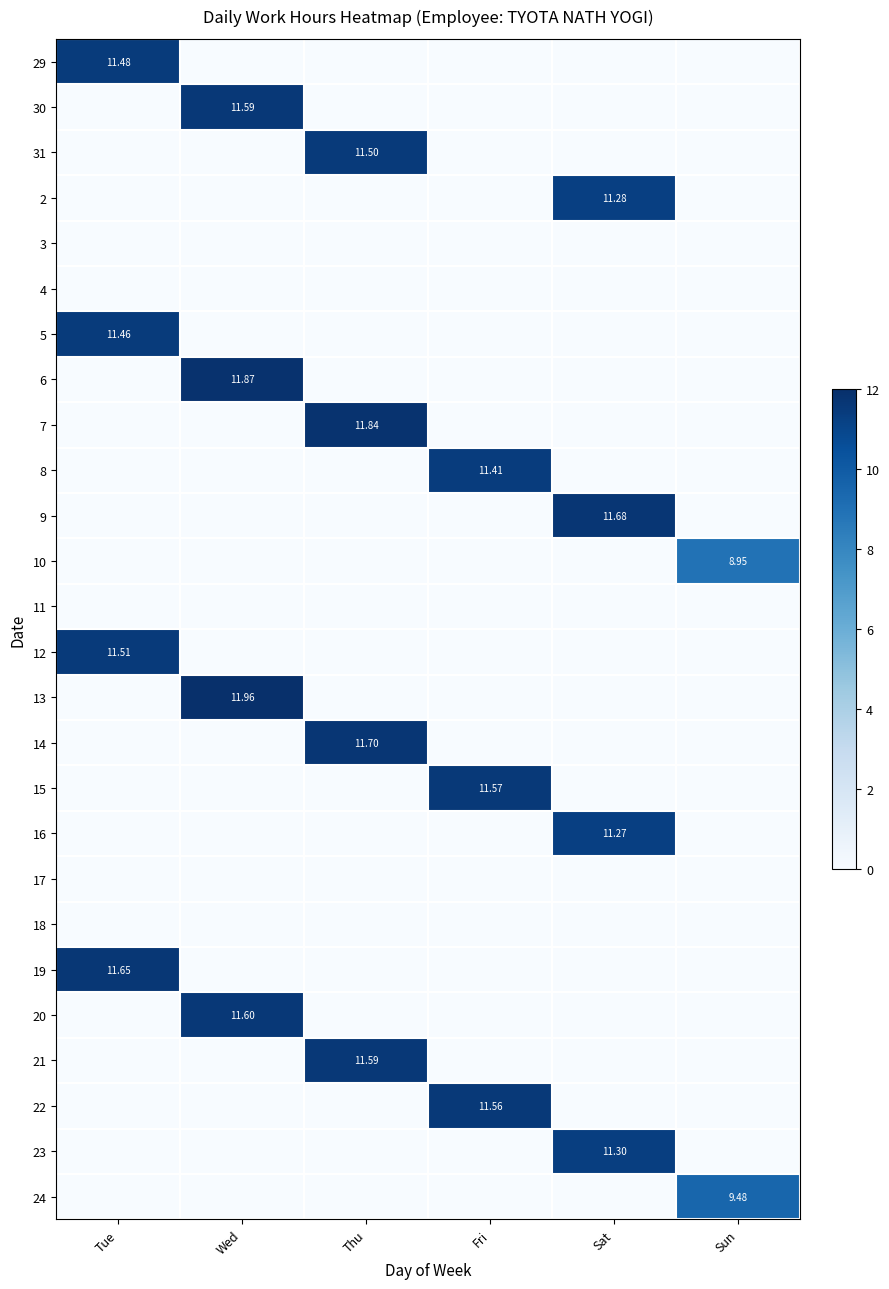

Count the number of categories in the chart.

6